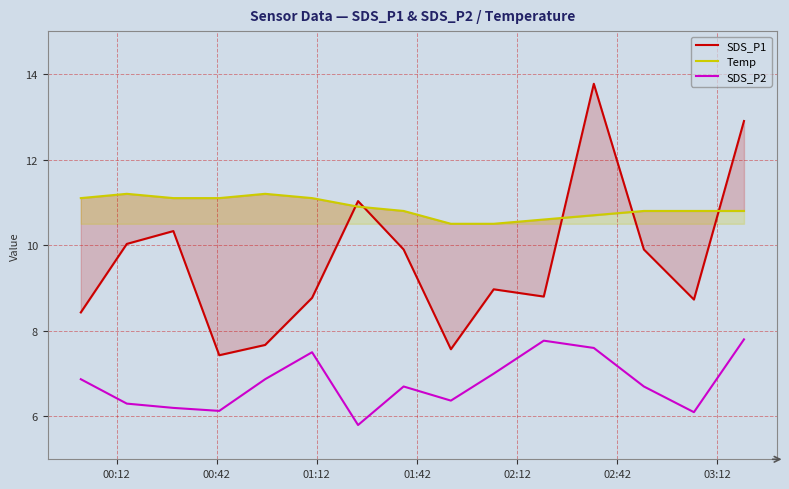

True or false: SDS_P2 and Temp intersect in this chart.

False